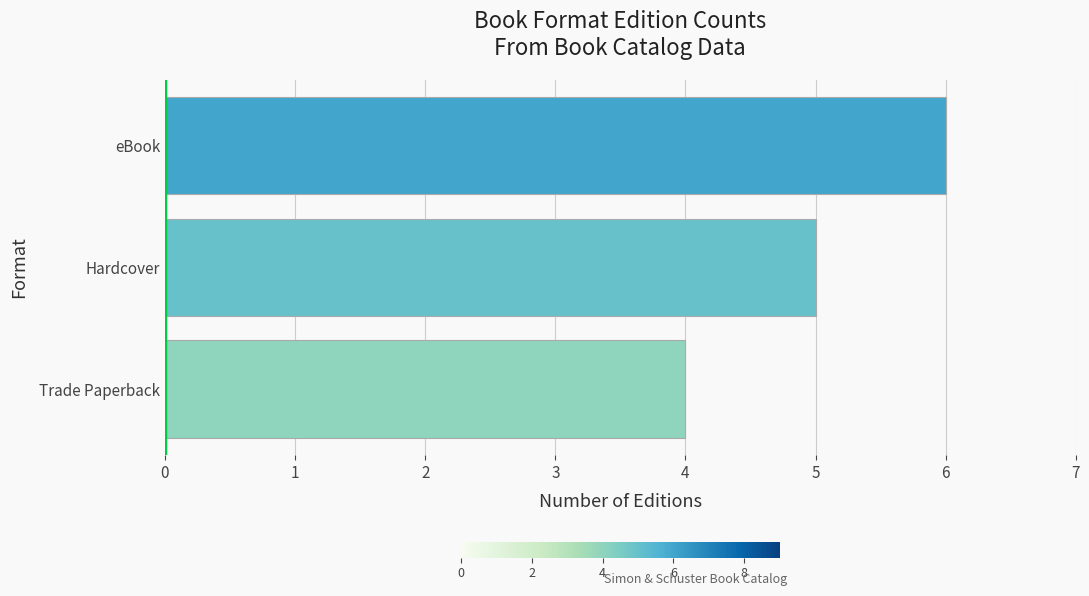

What is the average value?

5